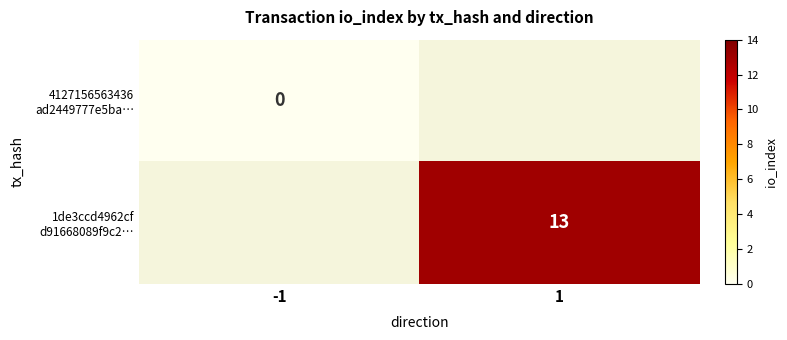

At how many categories does at least one series exceed 9?

1